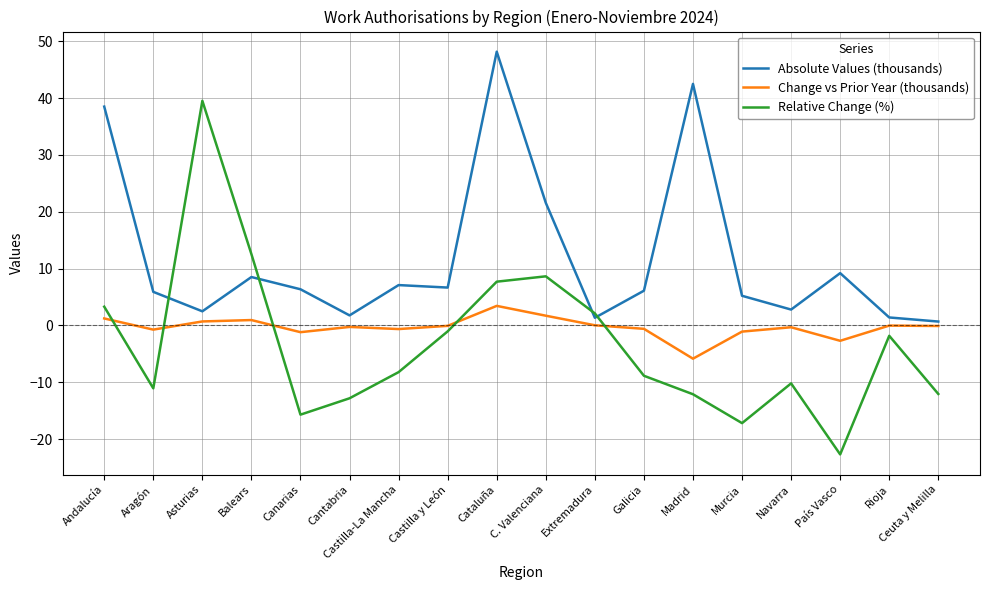

Read the Relative Change (%) value at País Vasco.

-22.7